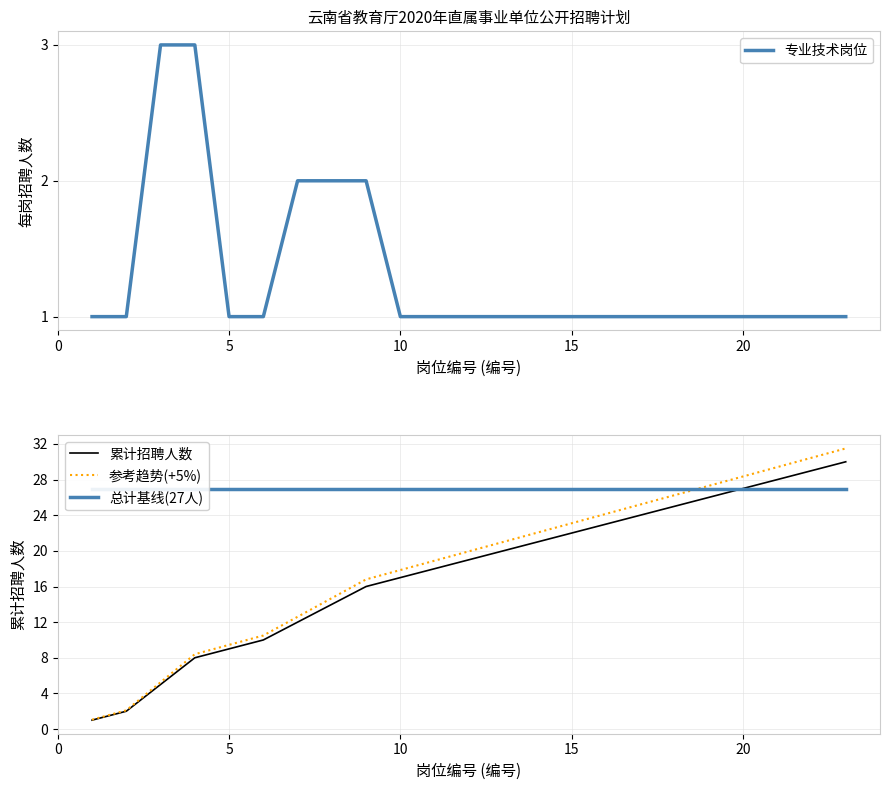

How many data points in 参考趋势(+5%) are above 19?

12